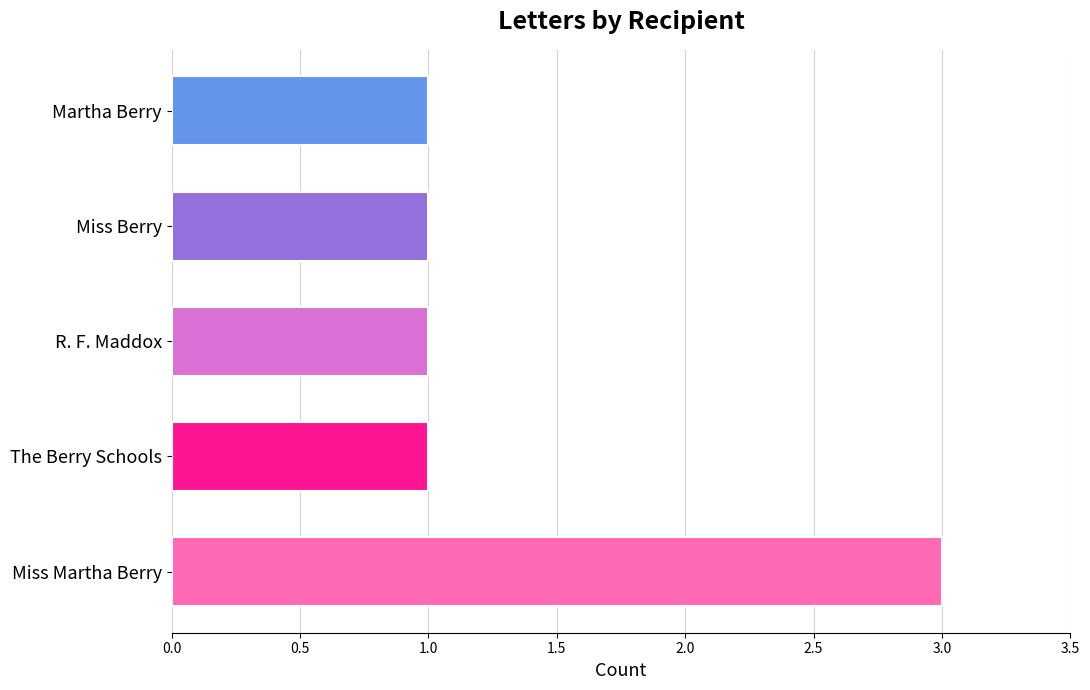

Reading bottom to top, extract all data points from this chart.

3	1	1	1	1